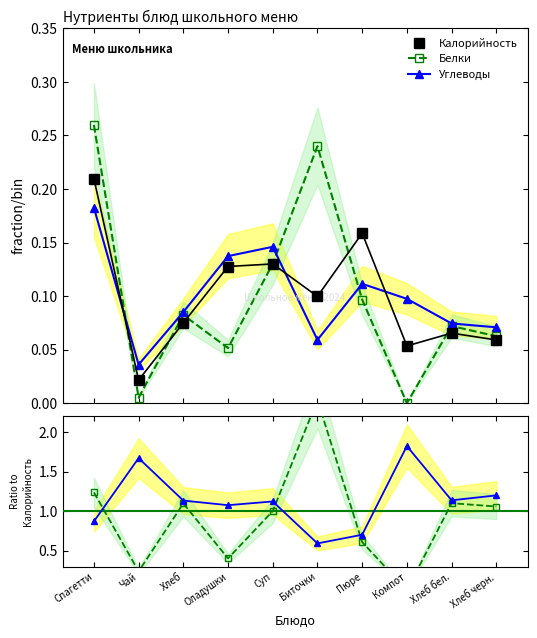

What is the label of the 8th point from the right?

Хлеб